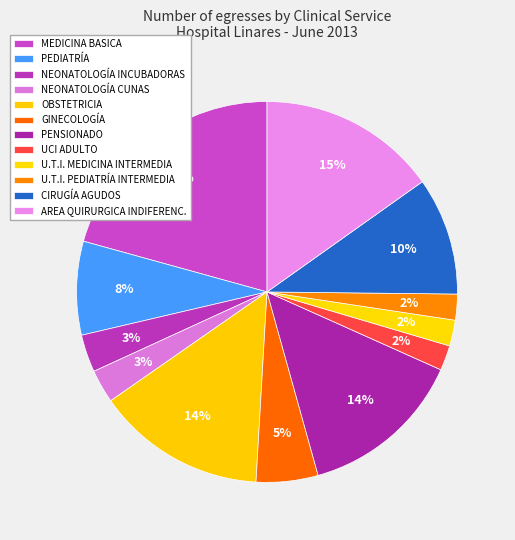

How many slices are in this pie chart?

12